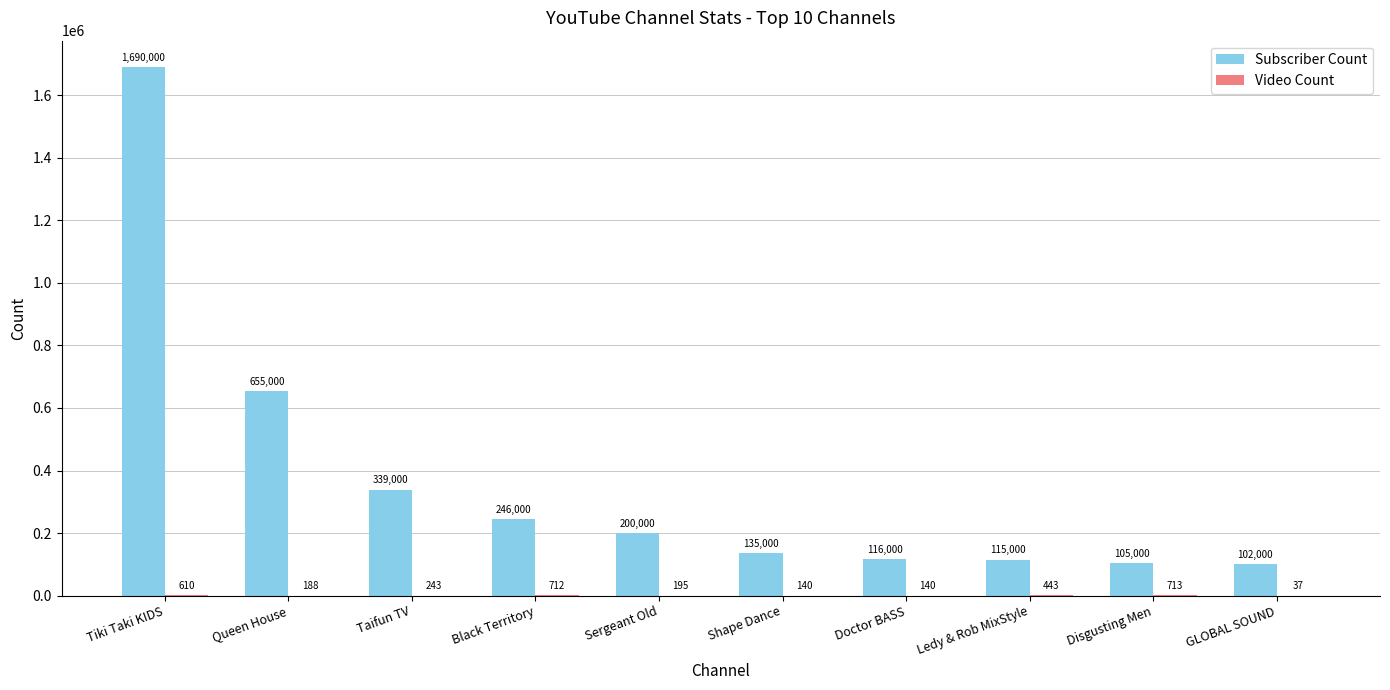

Read the Subscriber Count value at Ledy & Rob MixStyle.

115000